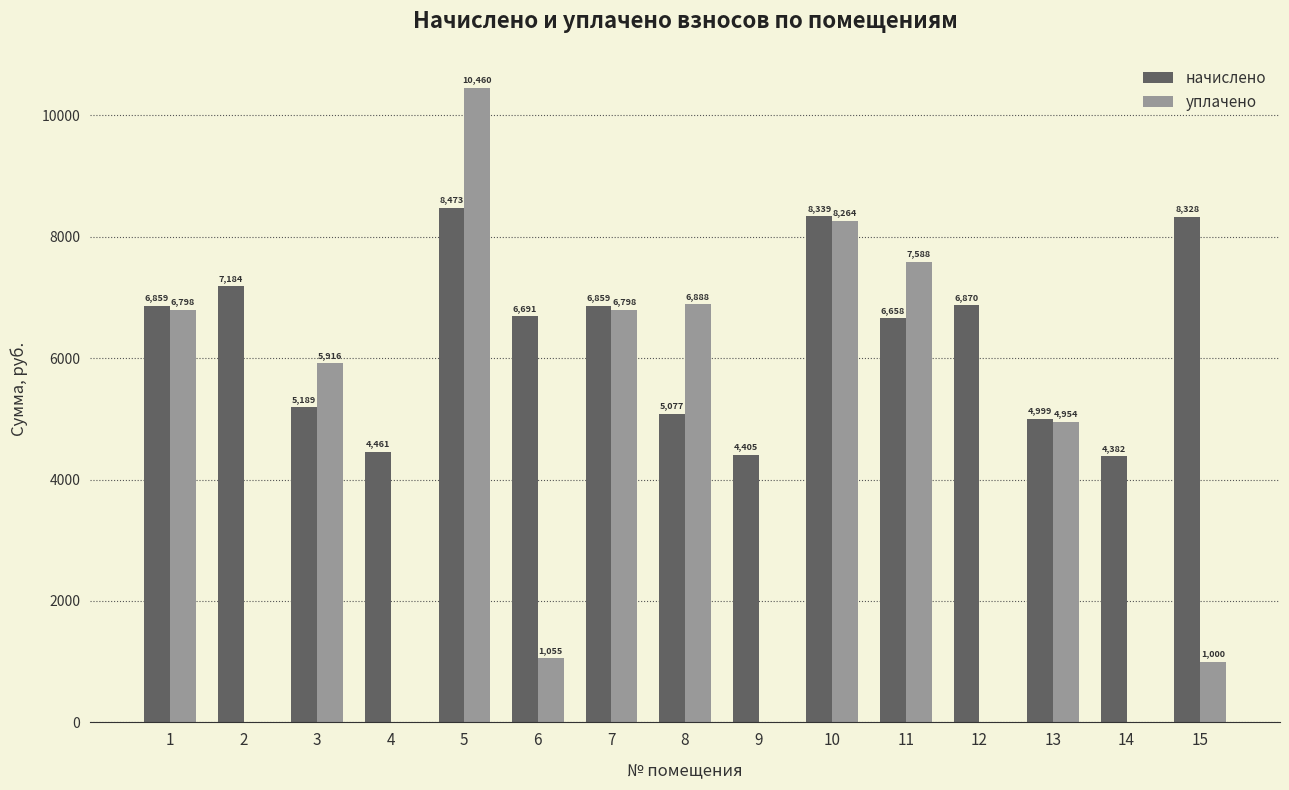

Is the value of уплачено at 4 greater than the value of начислено at 15?

No